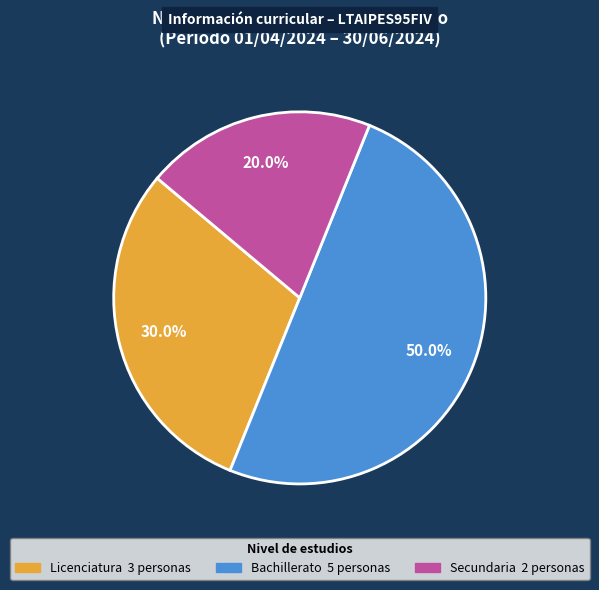

How many slices are in this pie chart?

3